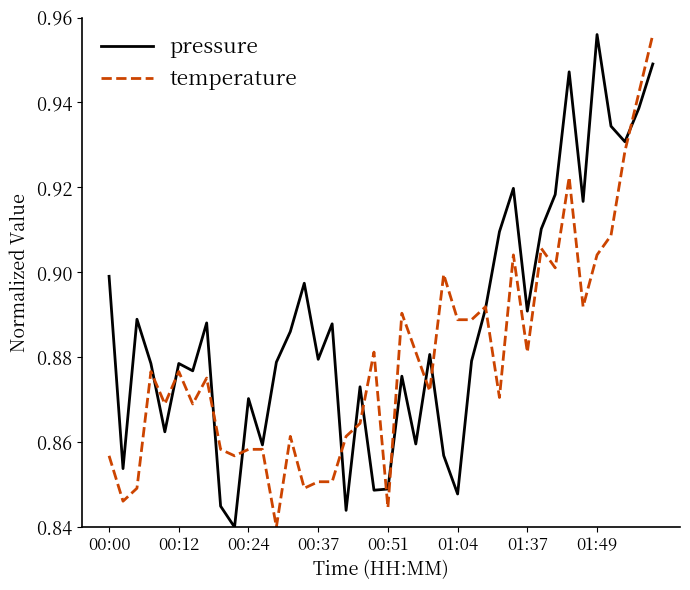

Which series has the largest total across all categories?

pressure